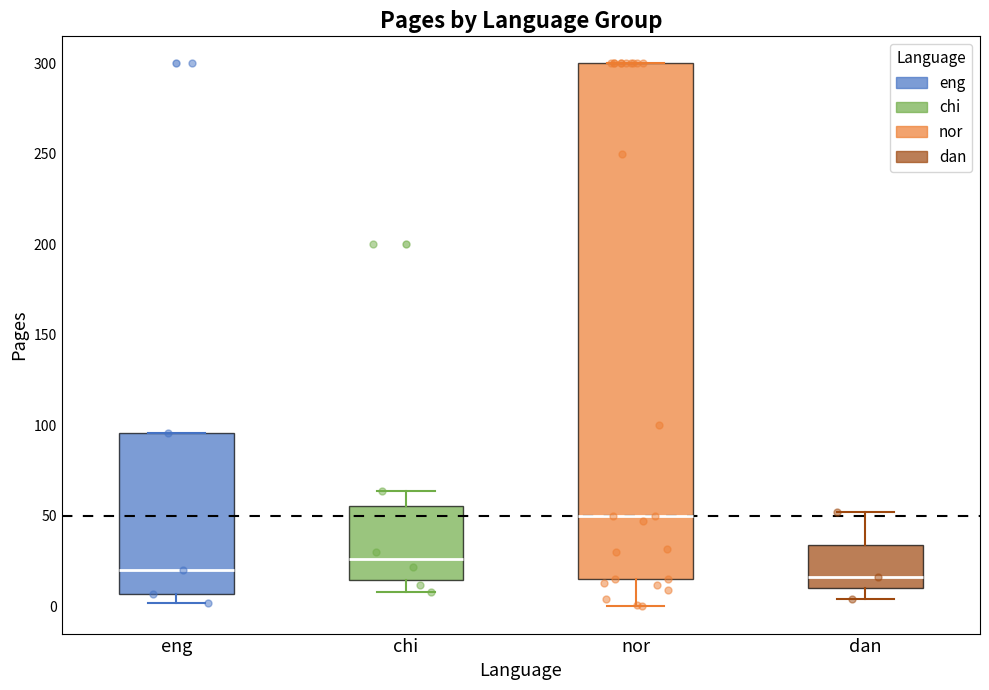

Reading left to right, transcribe this box plot: for each box, give where its median line is, the range the box spans, and where its two whiskers end, as read against the y-axis. The values are not printed on the chart, so give them approximately, as read against the axis.

eng: median 20, box 5 to 95, whiskers 0 to 95
chi: median 25, box 15 to 55, whiskers 10 to 65
nor: median 50, box 15 to 300, whiskers 0 to 300
dan: median 15, box 10 to 35, whiskers 5 to 50